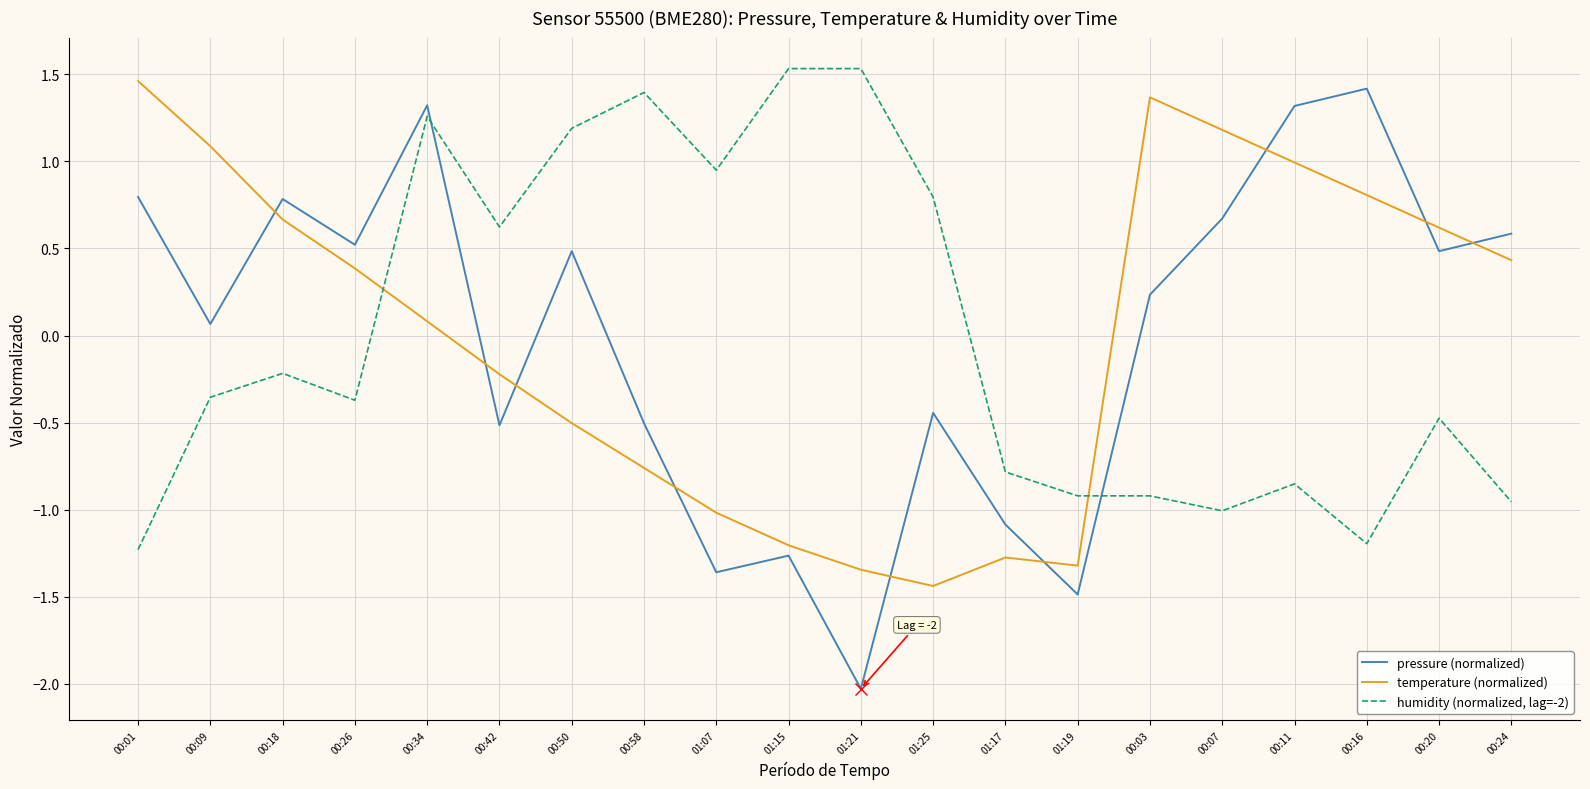

True or false: pressure (normalized) and humidity (normalized, lag=-2) cross at least once.

True